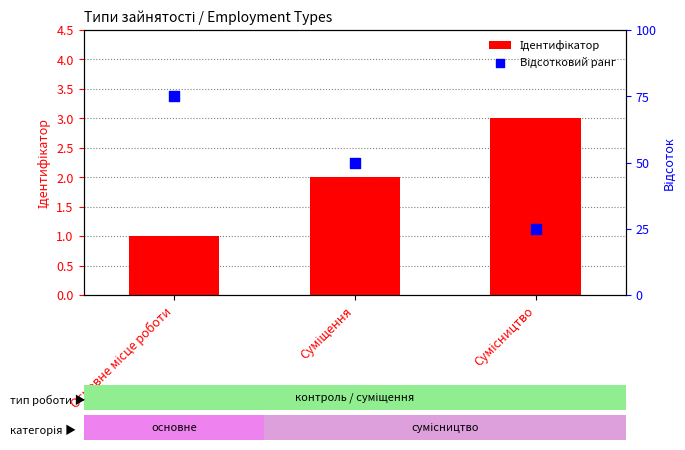

At which category is the sum across all series the highest?

Основне місце роботи